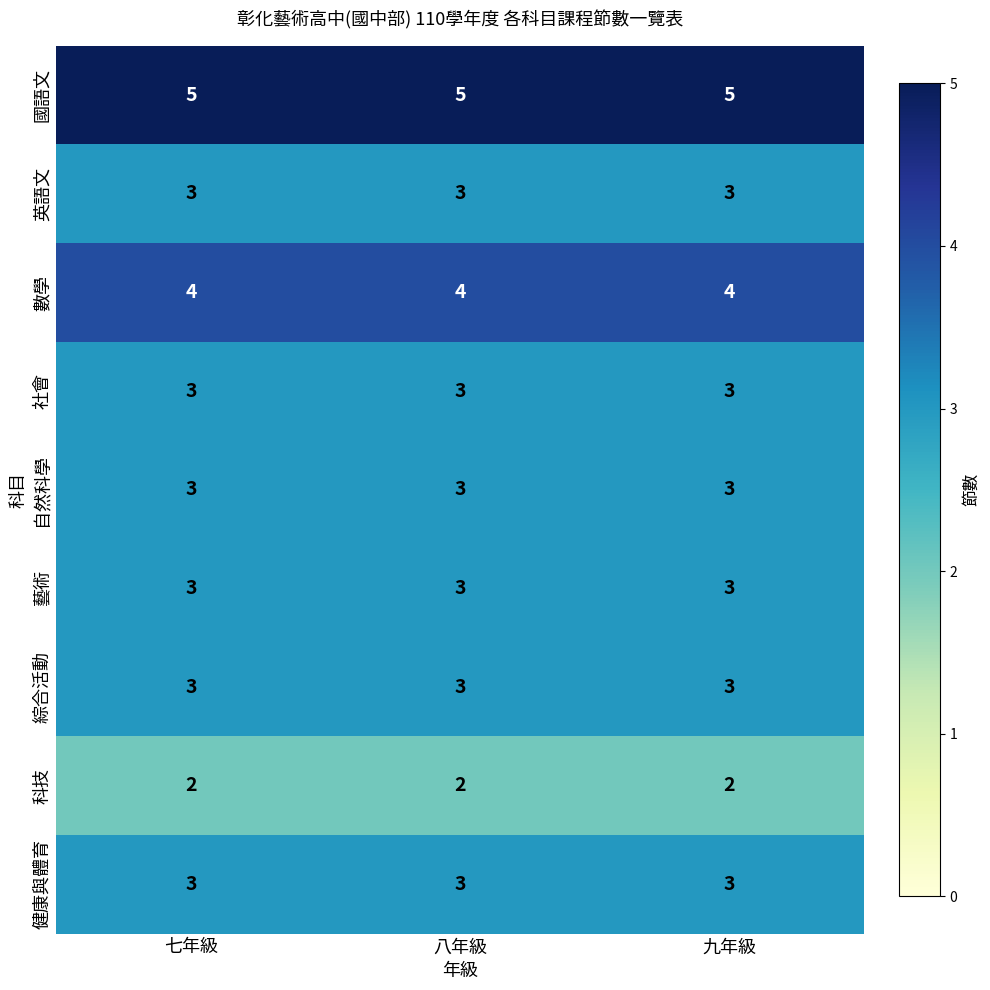

What is the maximum value for 健康與體育?

3